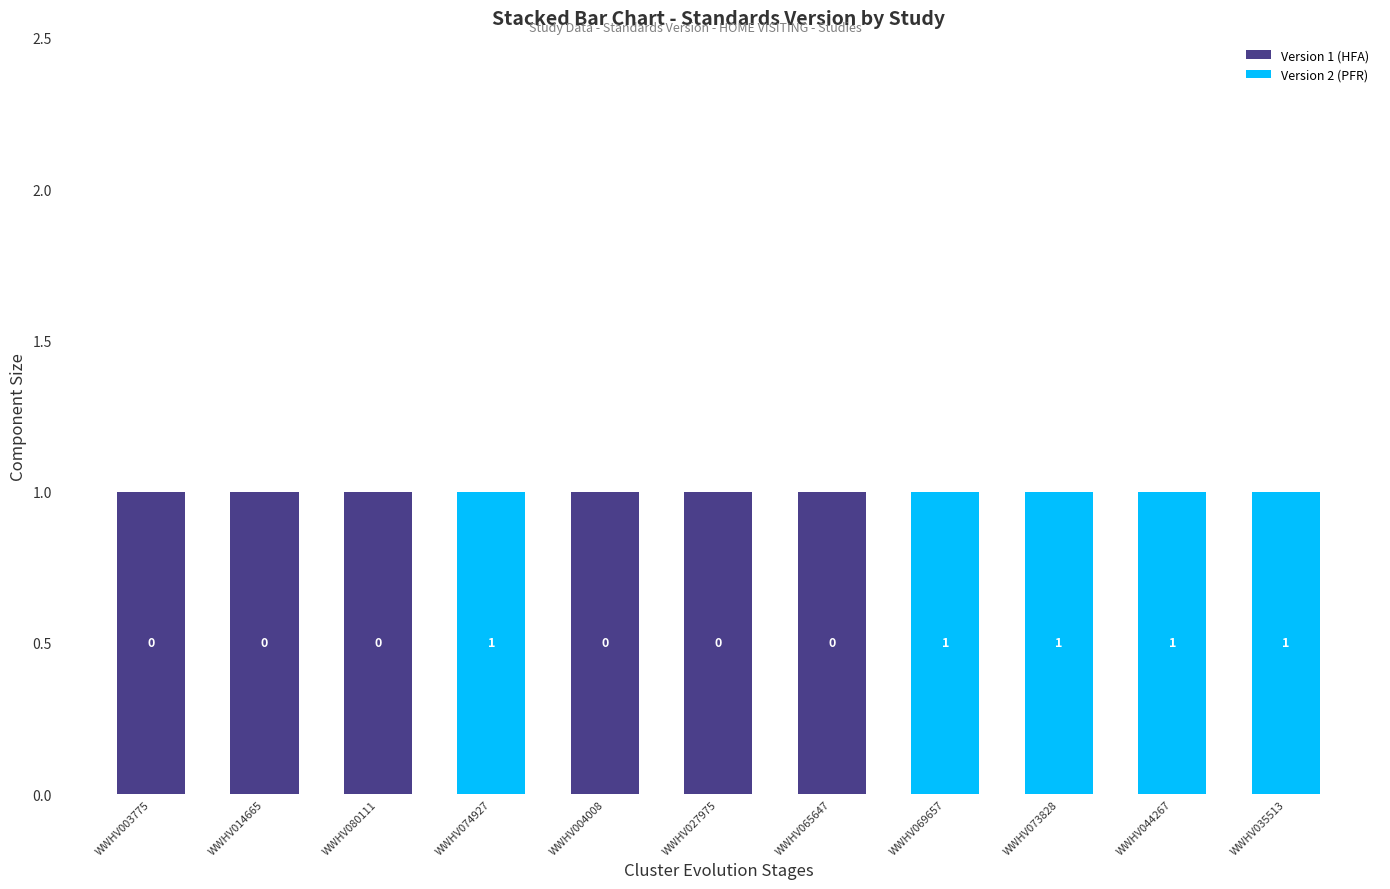

Are the bars grouped side by side (vs. stacked)?

No